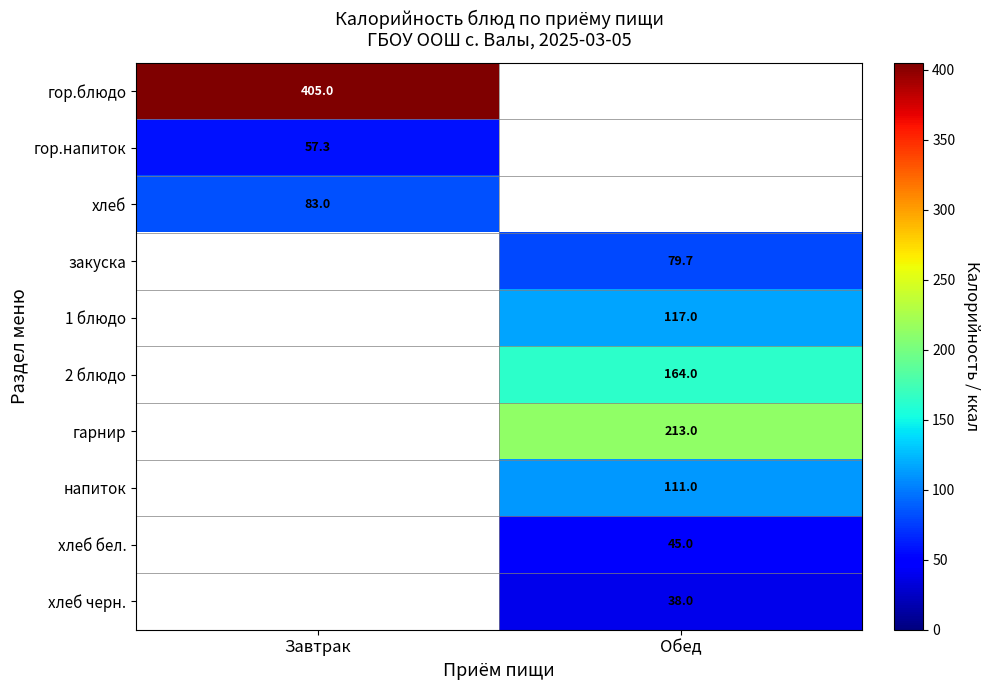

At how many categories does at least one series exceed 210?

2